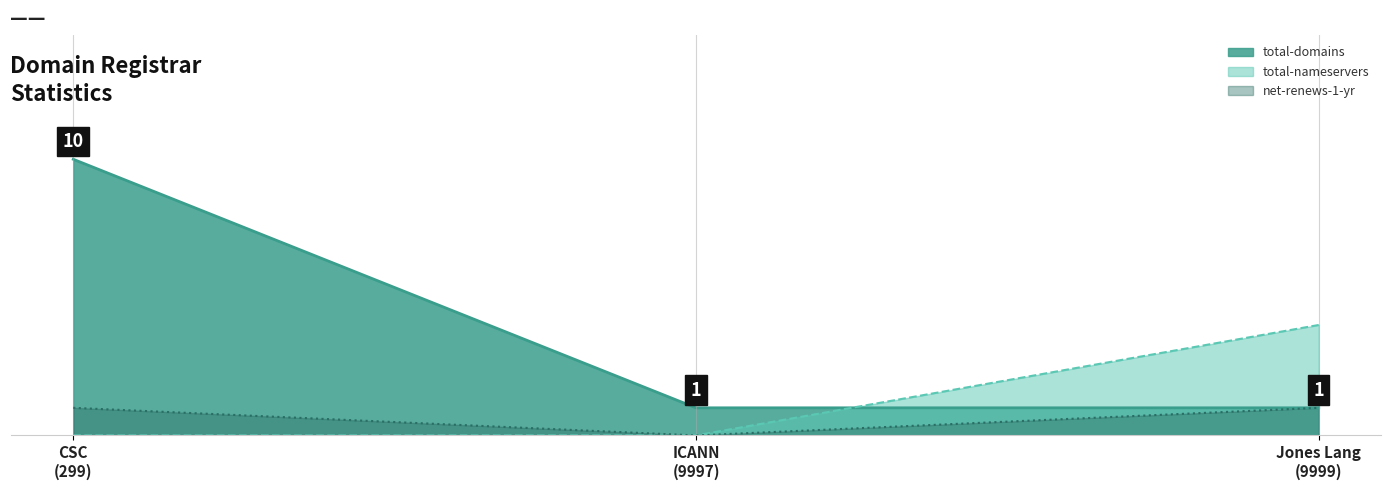

Which series has the largest range (max minus min)?

total-domains